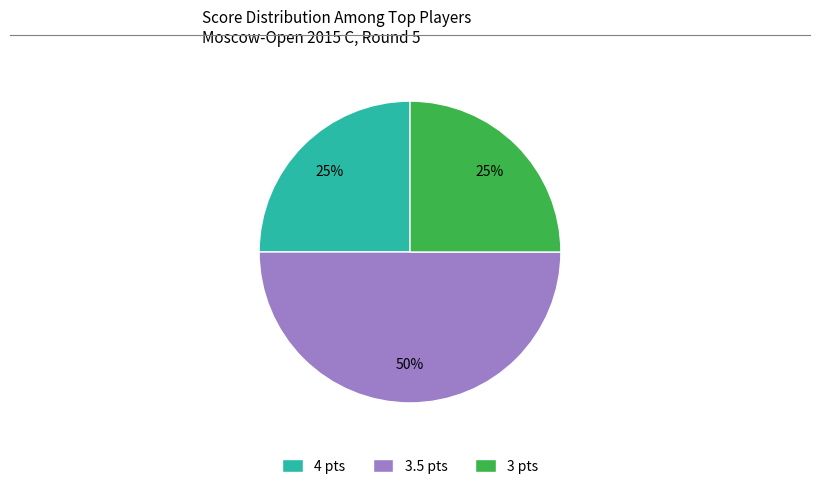

True or false: 4 pts accounts for 25% of the total.

True